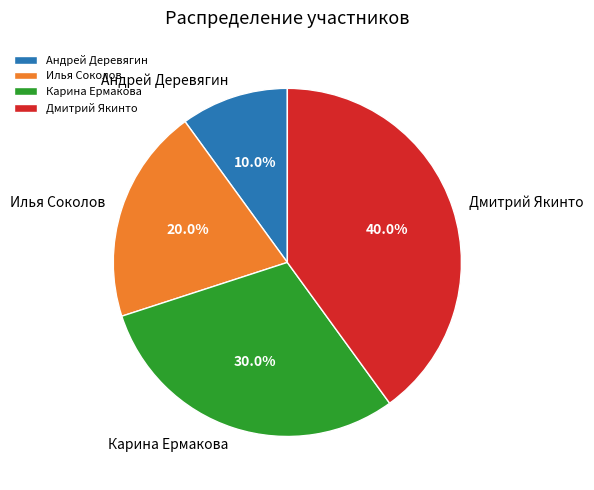

The Карина Ермакова slice represents 40% of the pie. True or false?

False